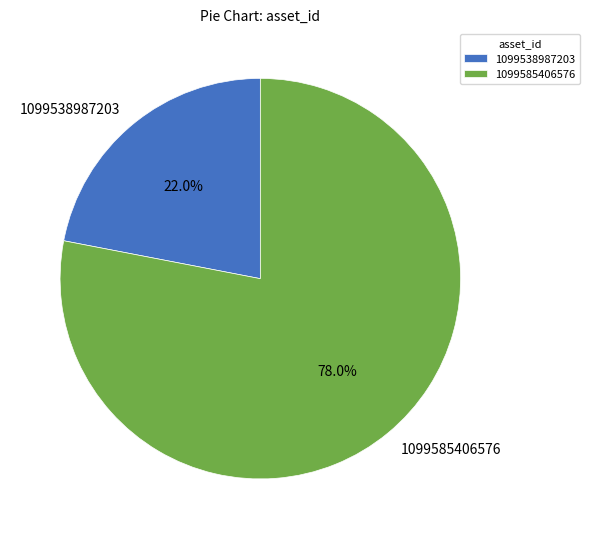

Do 1099538987203 and 1099585406576 together represent more than half of the pie?

Yes